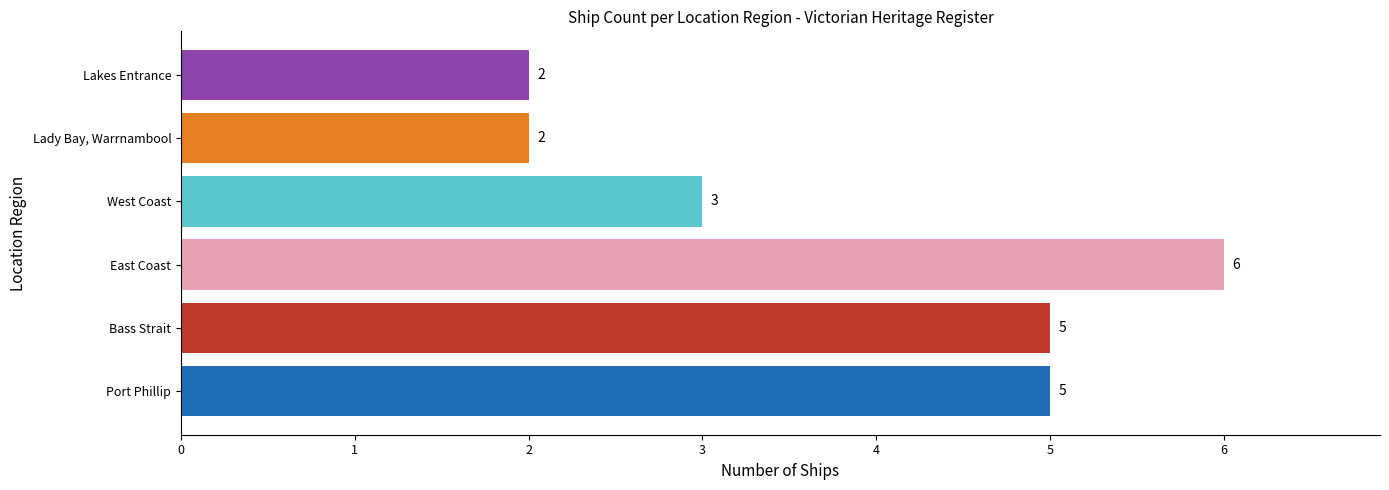

What is the sum of all values?

23